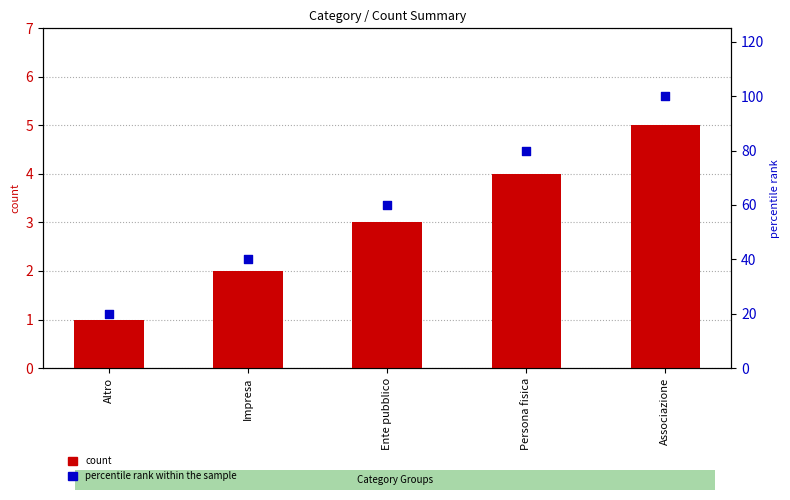

At how many categories does at least one series exceed 2?

5